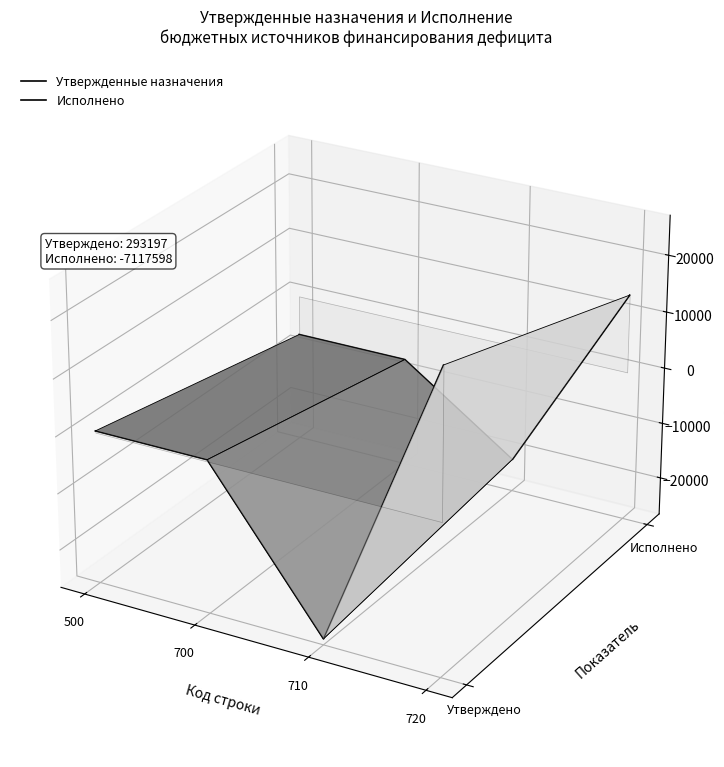

True or false: Исполнено and Утвержденные назначения cross at least once.

False